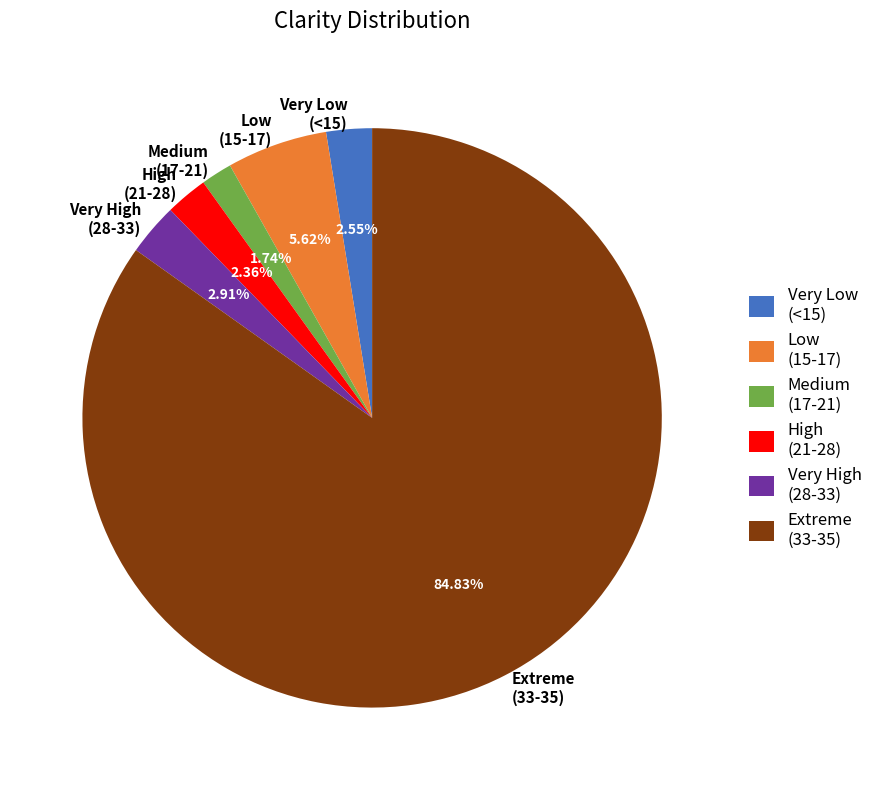

Count the number of slices in the pie.

6